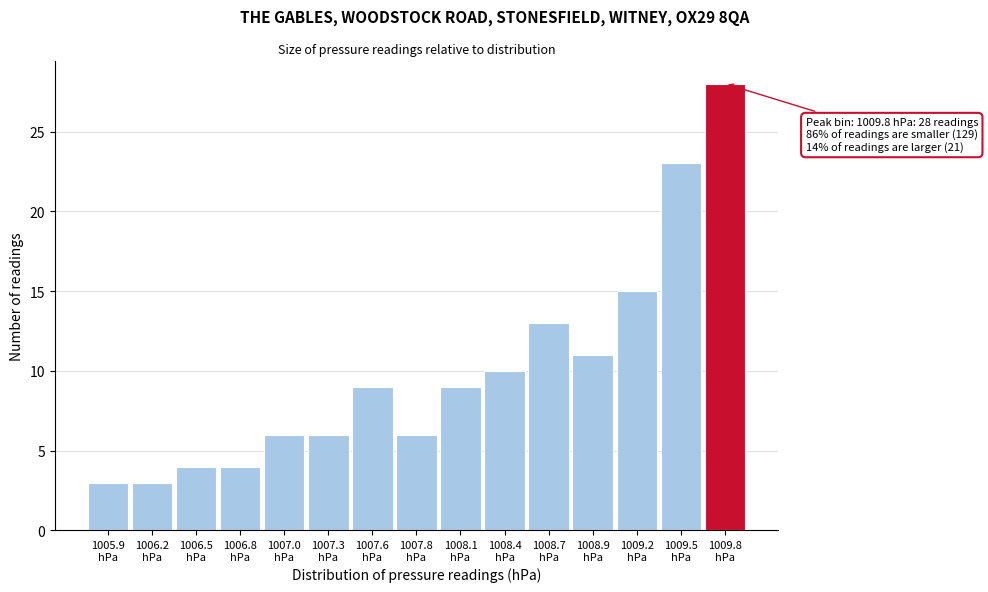

Reading right to left, transcribe all the data shown in this chart.

28	23	15	11	13	10	9	6	9	6	6	4	4	3	3